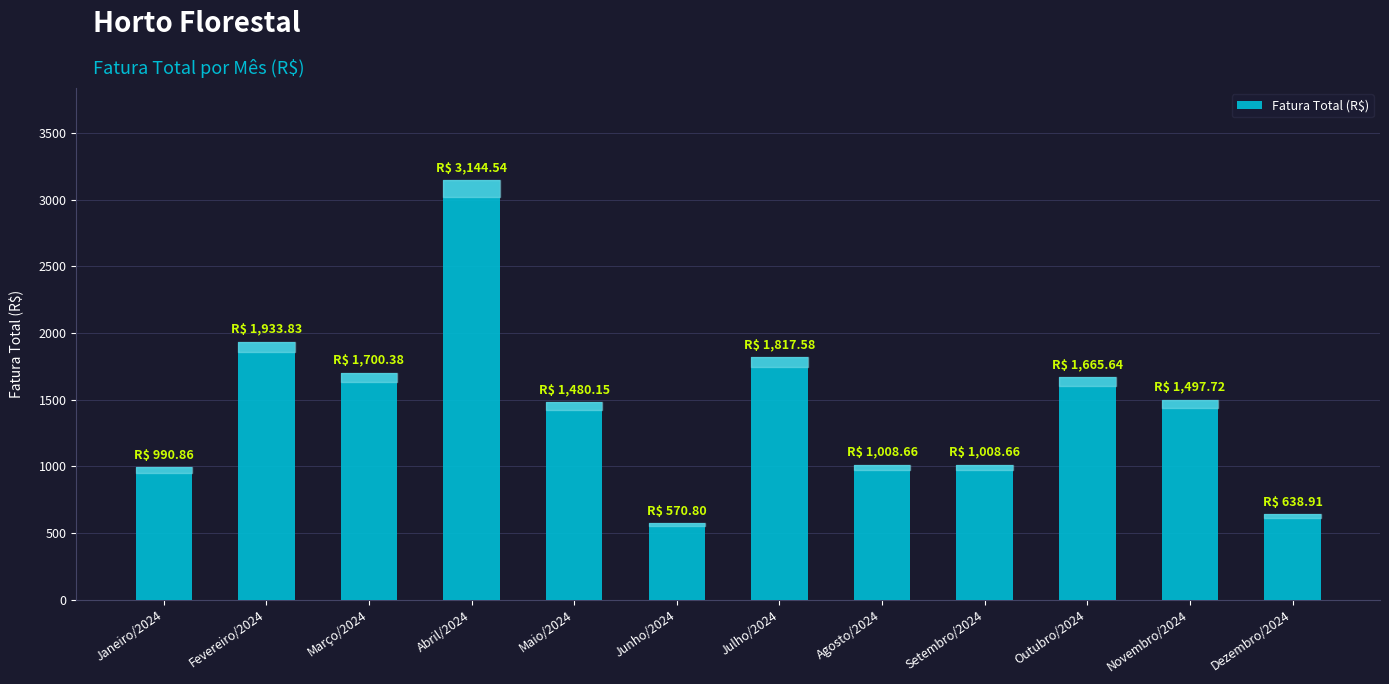

Reading right to left, what are all the values shown in this chart?

638.9	1497.7	1665.6	1008.7	1008.7	1817.6	570.8	1480.2	3144.5	1700.4	1933.8	990.9